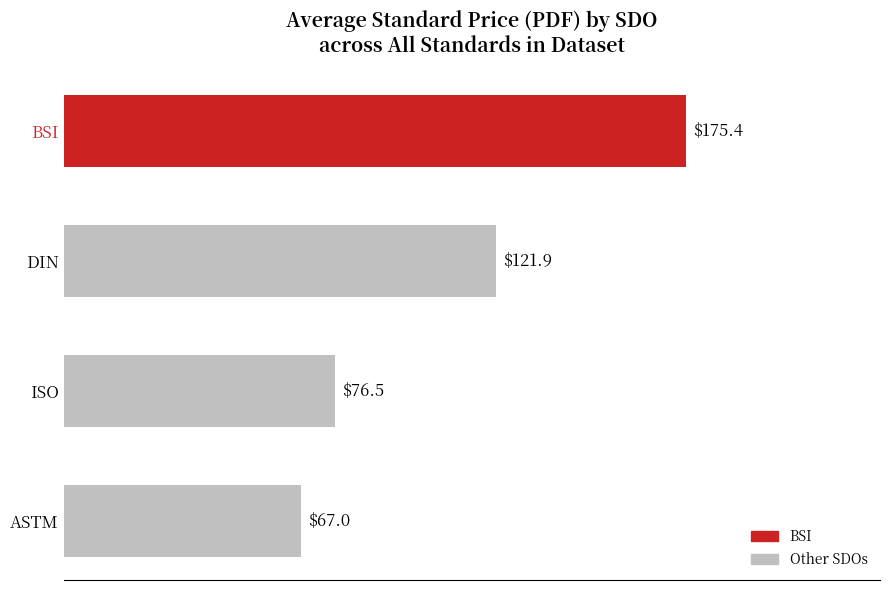

Is it true that the value at DIN is 26.2?

False